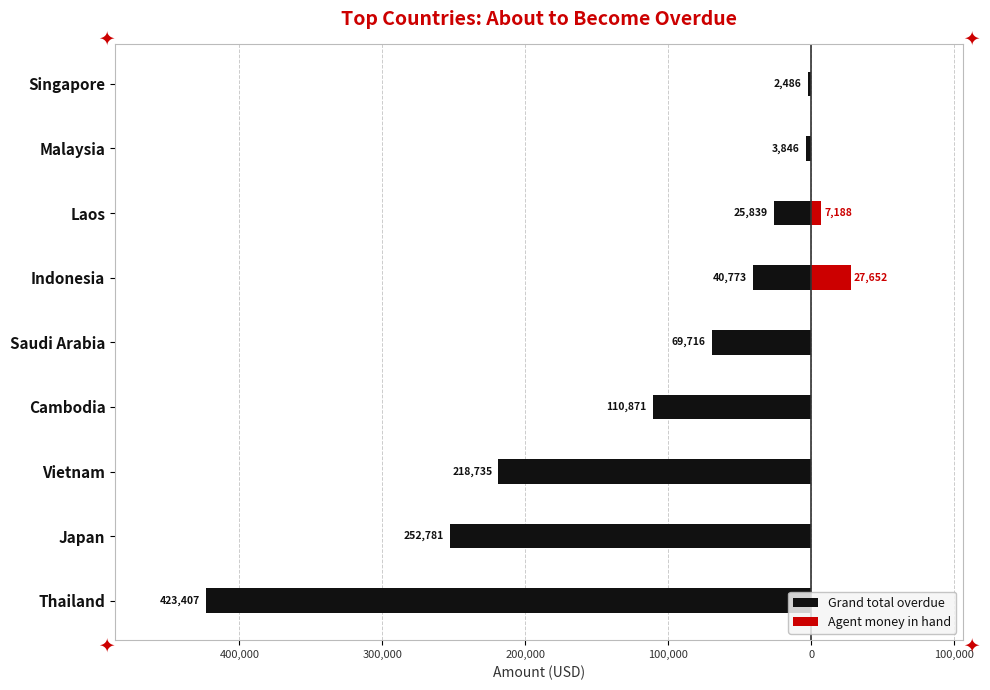

What is the difference between the maximum and minimum values in the Agent money in hand series?

27652.2